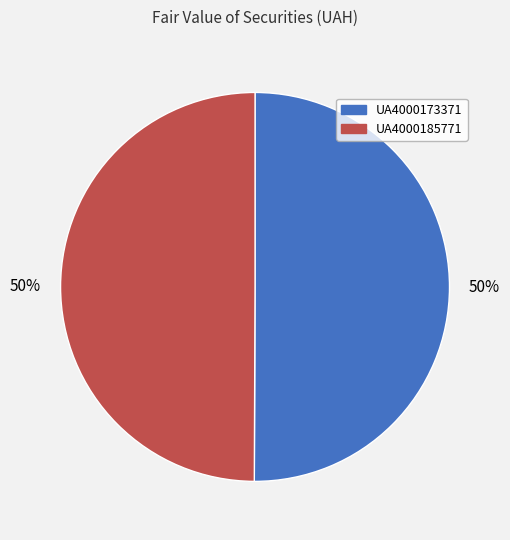

To the nearest percent, what percentage of the pie is UA4000173371?

50%